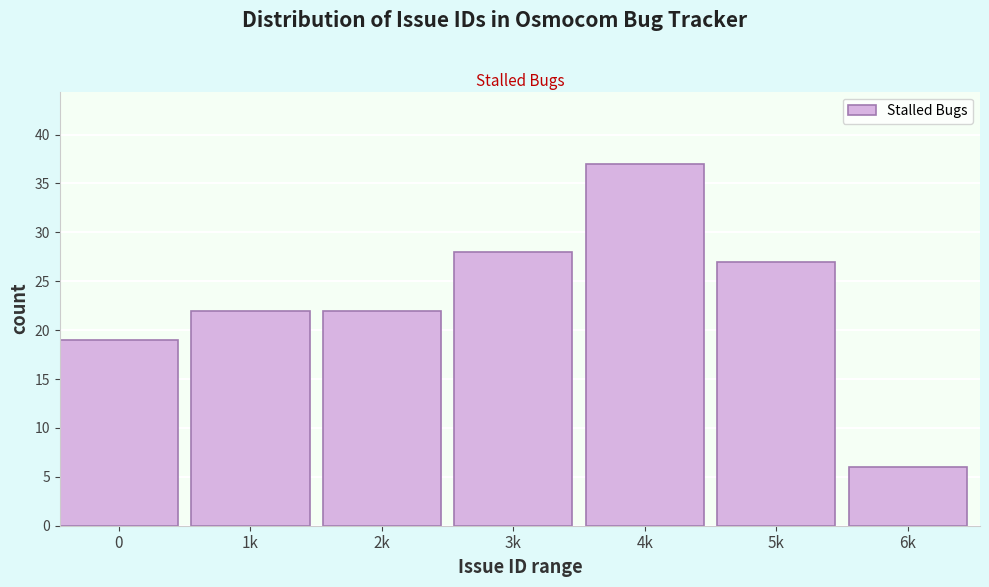

Reading left to right, transcribe all the data shown in this chart.

19	22	22	28	37	27	6